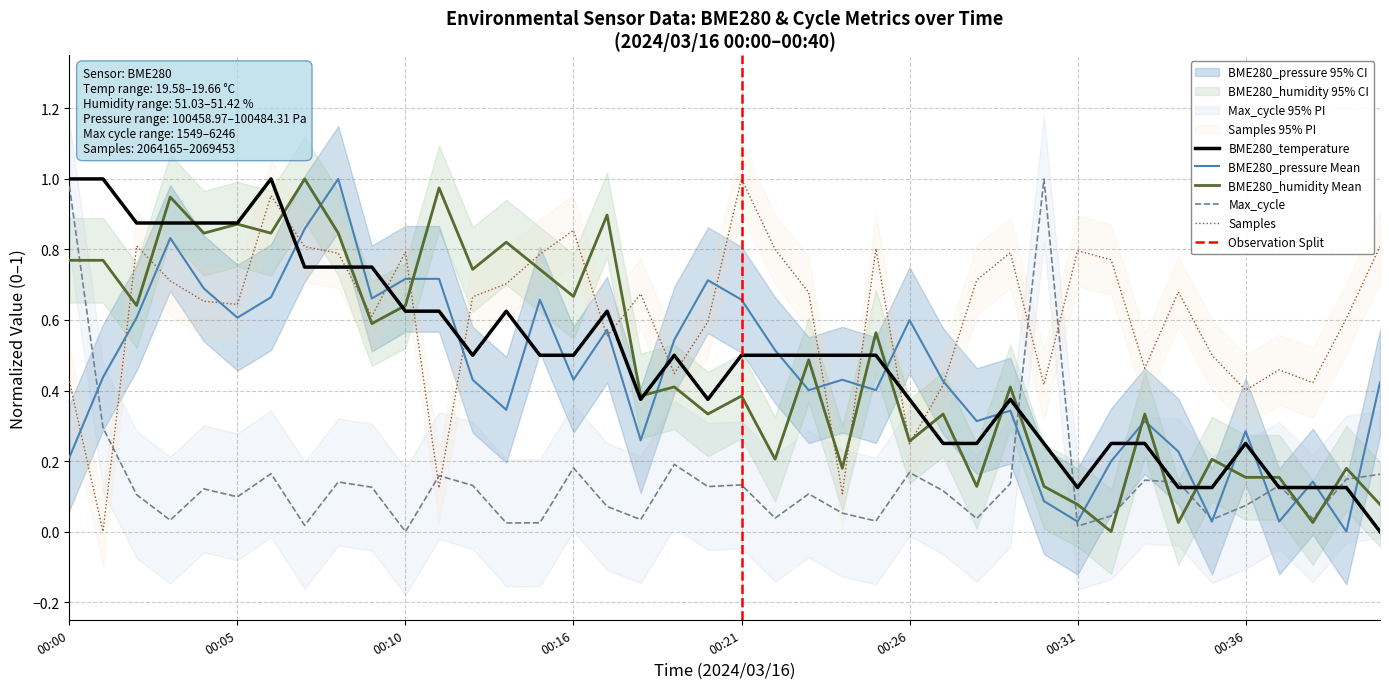

Reading left to right, transcribe all the data shown in this chart.

Samples: 00:00=0.4	00:01=0.0	00:02=0.8	00:03=0.7	00:04=0.7	00:05=0.6	00:06=1.0	00:07=0.8	00:08=0.8	00:09=0.6	00:10=0.8	00:11=0.1	00:12=0.7	00:14=0.7	00:15=0.8	00:16=0.9	00:17=0.6	00:18=0.7	00:19=0.4	00:20=0.6	00:21=1.0	00:22=0.8	00:23=0.7	00:24=0.1	00:25=0.8	00:26=0.2	00:27=0.4	00:28=0.7	00:29=0.8	00:30=0.4	00:31=0.8	00:32=0.8	00:33=0.5	00:34=0.7	00:35=0.5	00:36=0.4	00:37=0.5	00:38=0.4	00:39=0.6	00:40=0.8
BME280_temperature: 00:00=1.0	00:01=1.0	00:02=0.9	00:03=0.9	00:04=0.9	00:05=0.9	00:06=1.0	00:07=0.8	00:08=0.8	00:09=0.8	00:10=0.6	00:11=0.6	00:12=0.5	00:14=0.6	00:15=0.5	00:16=0.5	00:17=0.6	00:18=0.4	00:19=0.5	00:20=0.4	00:21=0.5	00:22=0.5	00:23=0.5	00:24=0.5	00:25=0.5	00:26=0.4	00:27=0.3	00:28=0.3	00:29=0.4	00:30=0.3	00:31=0.1	00:32=0.3	00:33=0.3	00:34=0.1	00:35=0.1	00:36=0.3	00:37=0.1	00:38=0.1	00:39=0.1	00:40=0.0
BME280_humidity: 00:00=0.8	00:01=0.8	00:02=0.6	00:03=0.9	00:04=0.8	00:05=0.9	00:06=0.8	00:07=1.0	00:08=0.8	00:09=0.6	00:10=0.6	00:11=1.0	00:12=0.7	00:14=0.8	00:15=0.7	00:16=0.7	00:17=0.9	00:18=0.4	00:19=0.4	00:20=0.3	00:21=0.4	00:22=0.2	00:23=0.5	00:24=0.2	00:25=0.6	00:26=0.3	00:27=0.3	00:28=0.1	00:29=0.4	00:30=0.1	00:31=0.1	00:32=0.0	00:33=0.3	00:34=0.0	00:35=0.2	00:36=0.2	00:37=0.2	00:38=0.0	00:39=0.2	00:40=0.1
BME280_pressure: 00:00=0.2	00:01=0.4	00:02=0.6	00:03=0.8	00:04=0.7	00:05=0.6	00:06=0.7	00:07=0.9	00:08=1.0	00:09=0.7	00:10=0.7	00:11=0.7	00:12=0.4	00:14=0.3	00:15=0.7	00:16=0.4	00:17=0.6	00:18=0.3	00:19=0.5	00:20=0.7	00:21=0.7	00:22=0.5	00:23=0.4	00:24=0.4	00:25=0.4	00:26=0.6	00:27=0.4	00:28=0.3	00:29=0.3	00:30=0.1	00:31=0.0	00:32=0.2	00:33=0.3	00:34=0.2	00:35=0.0	00:36=0.3	00:37=0.0	00:38=0.1	00:39=0.0	00:40=0.4
Max_cycle: 00:00=1.0	00:01=0.3	00:02=0.1	00:03=0.0	00:04=0.1	00:05=0.1	00:06=0.2	00:07=0.0	00:08=0.1	00:09=0.1	00:10=0.0	00:11=0.2	00:12=0.1	00:14=0.0	00:15=0.0	00:16=0.2	00:17=0.1	00:18=0.0	00:19=0.2	00:20=0.1	00:21=0.1	00:22=0.0	00:23=0.1	00:24=0.1	00:25=0.0	00:26=0.2	00:27=0.1	00:28=0.0	00:29=0.1	00:30=1.0	00:31=0.0	00:32=0.0	00:33=0.1	00:34=0.1	00:35=0.0	00:36=0.1	00:37=0.1	00:38=0.0	00:39=0.1	00:40=0.2